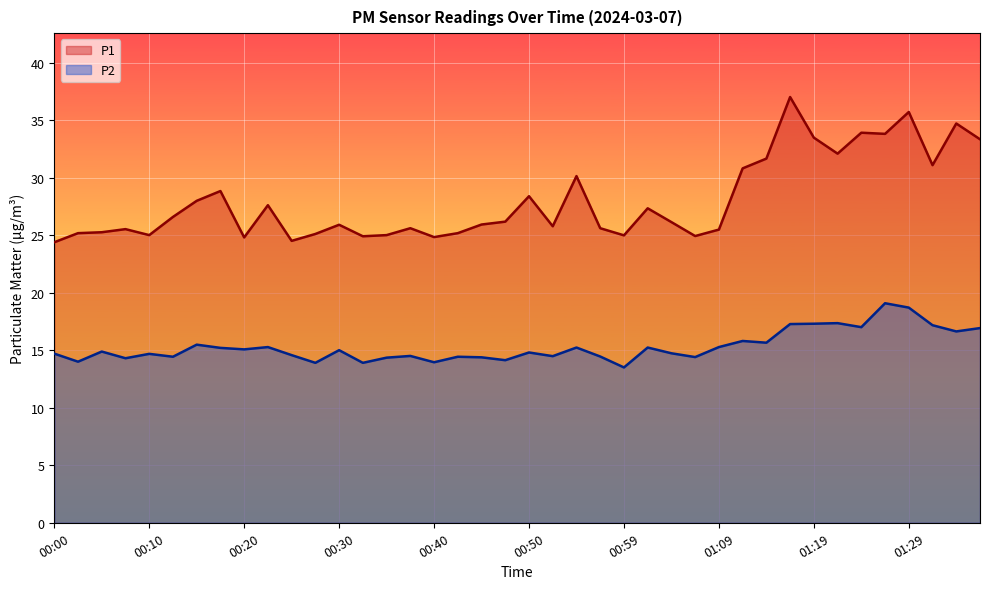

What is the difference between the maximum and second lowest values in the P2 series?

5.2